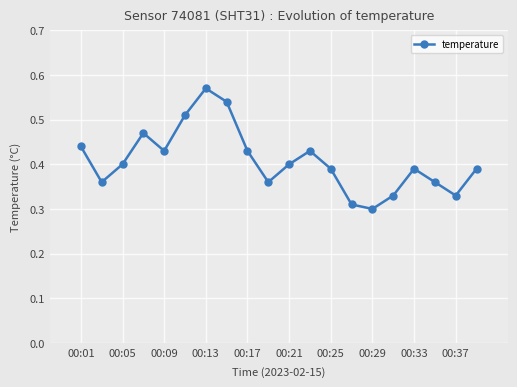

Count the values in the range 0 to 1.

20